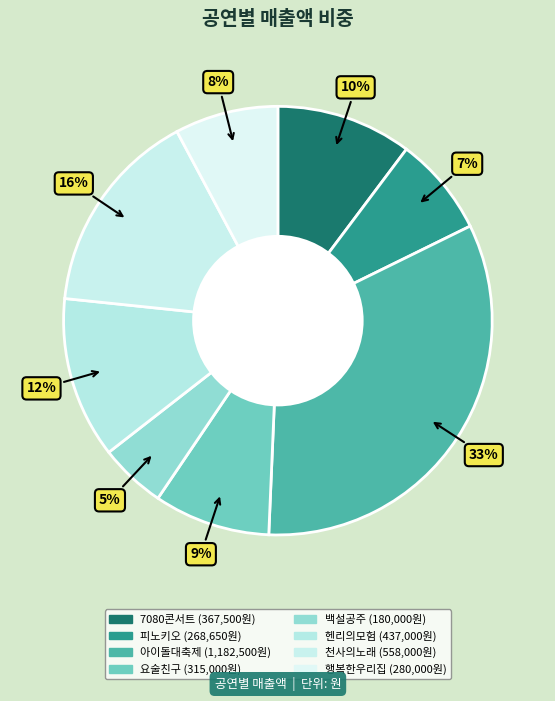

How many slices are in this pie chart?

8